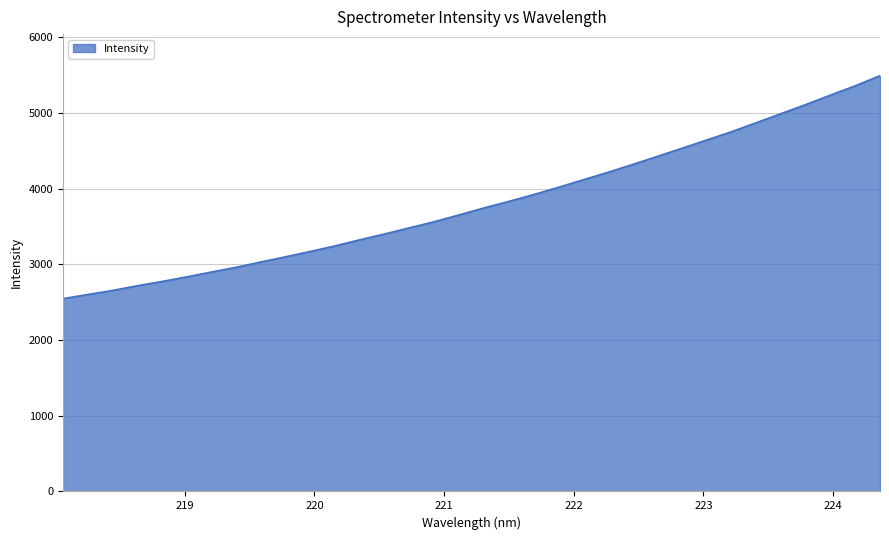

What is the smallest value displayed?

2547.8